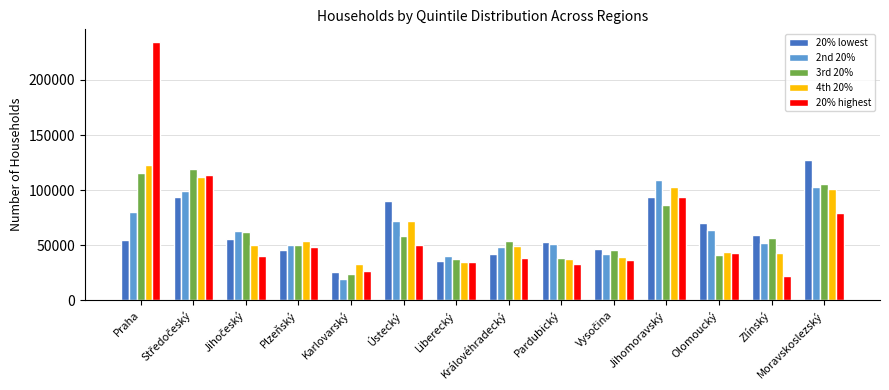

What is the sum of all 3rd 20% values?

892681.5